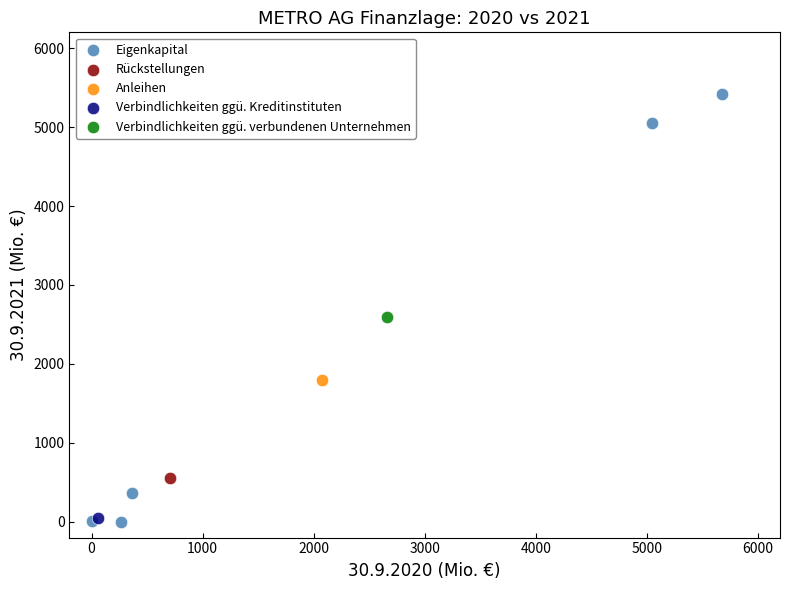

What are all the series names shown in the legend?

Eigenkapital, Rückstellungen, Anleihen, Verbindlichkeiten ggü. Kreditinstituten, Verbindlichkeiten ggü. verbundenen Unternehmen